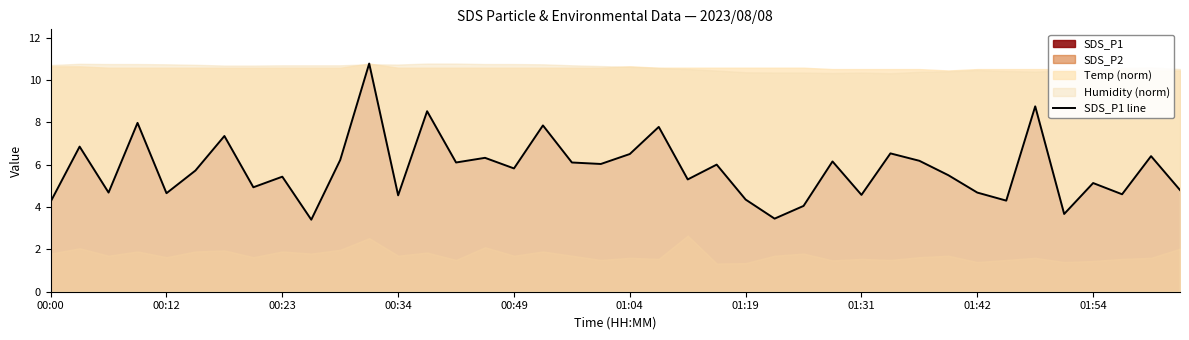

The value of SDS_P1 line at 01:42 is 1.3. True or false?

False